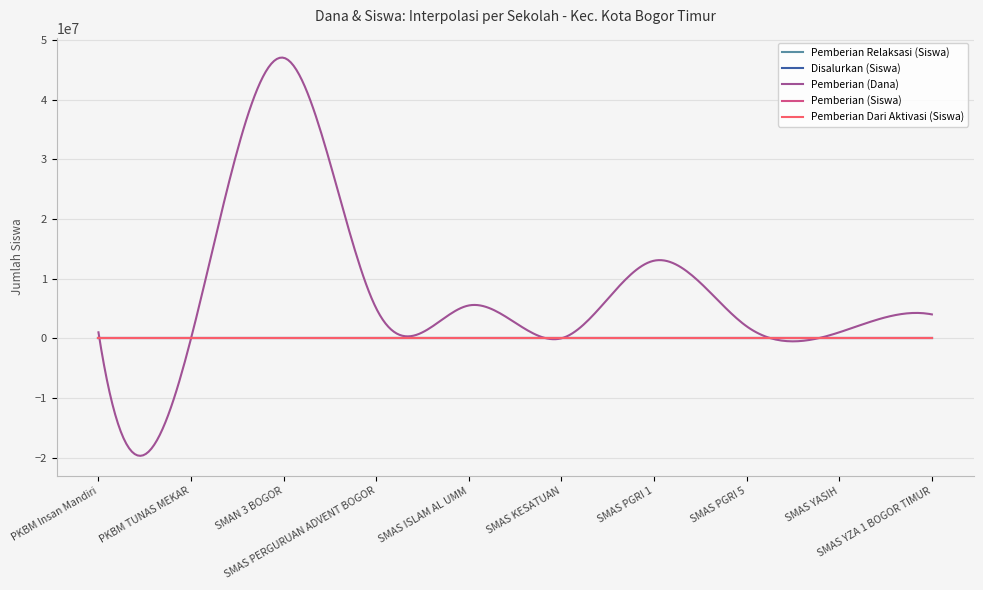

What is the minimum value shown in the chart?

-19694863.8